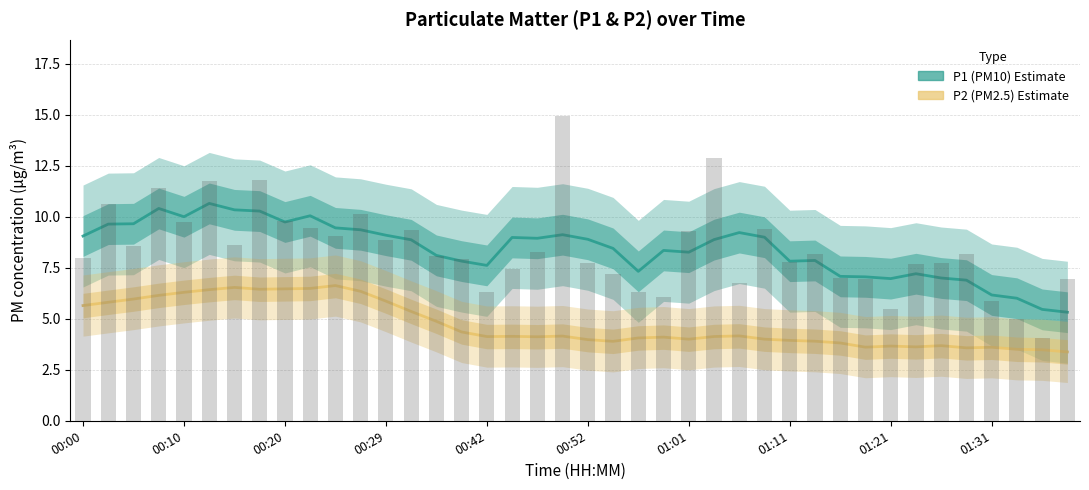

Rank the series by their average value, from lowest to highest.

P2 (PM2.5), P1 (PM10)